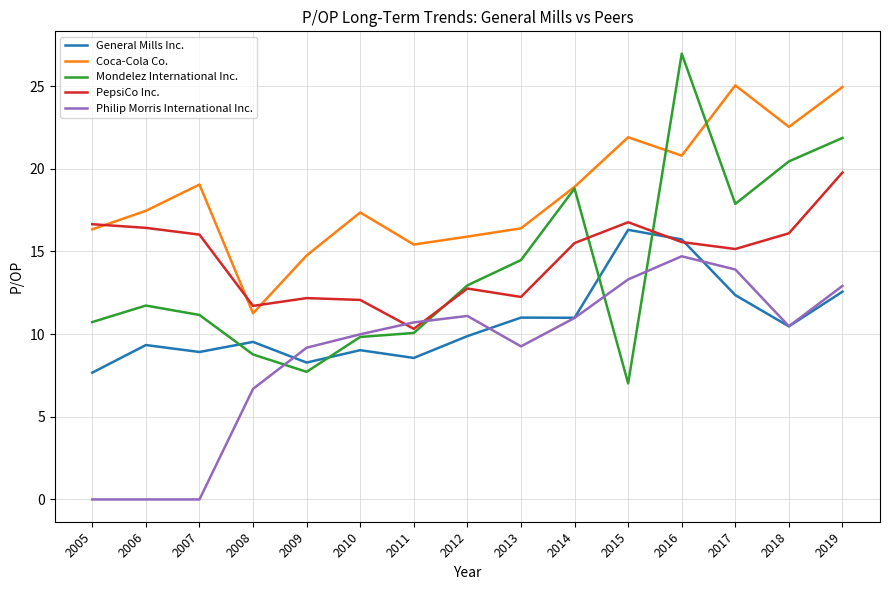

What is the spread (max minus min) of values at 2006?

17.5